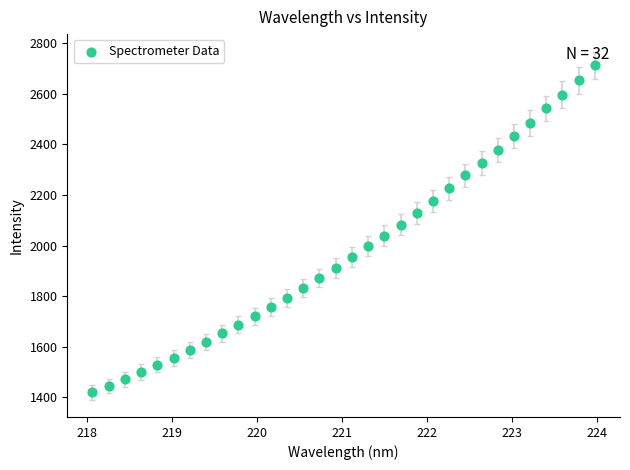

What is the range of X values (max minus min)?

5.9